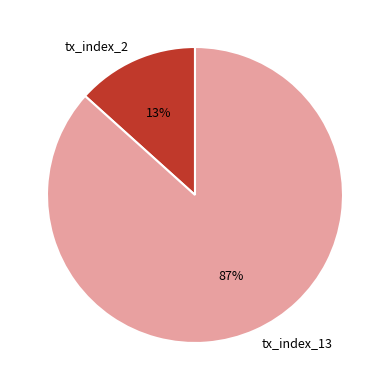

Which has a higher value, tx_index_2 or tx_index_13?

tx_index_13